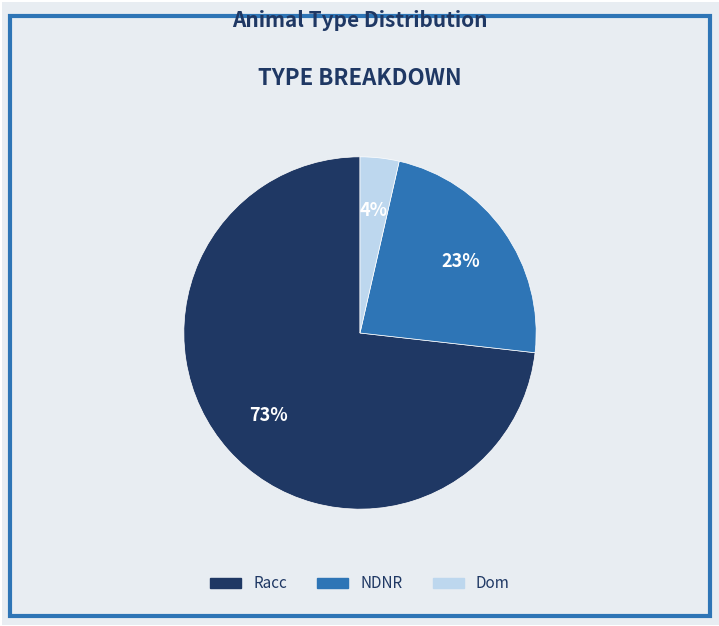

The NDNR slice represents 23% of the pie. True or false?

True